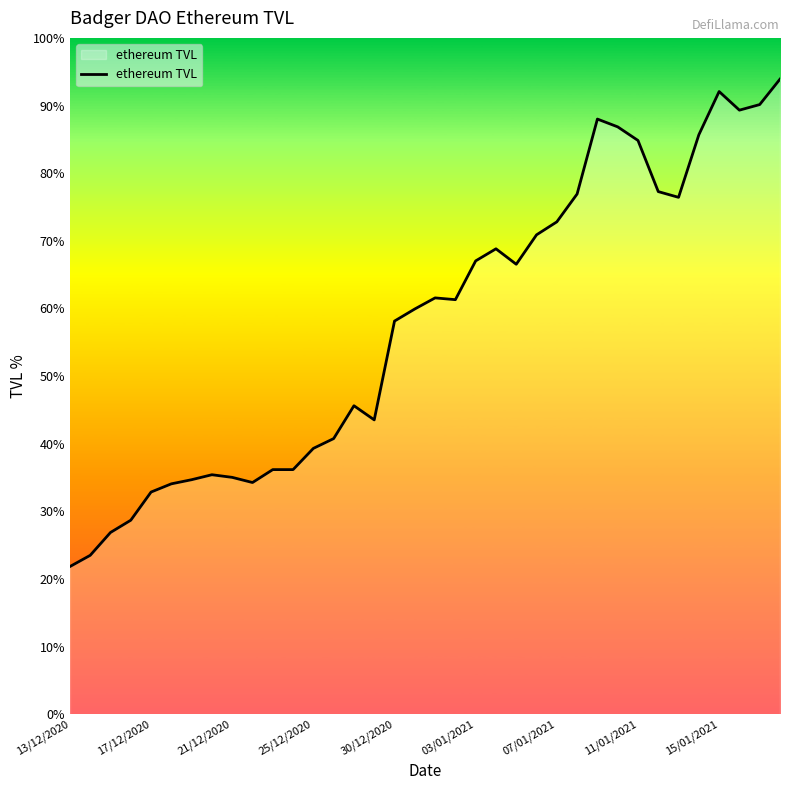

What is the maximum value shown in the chart?

93.9